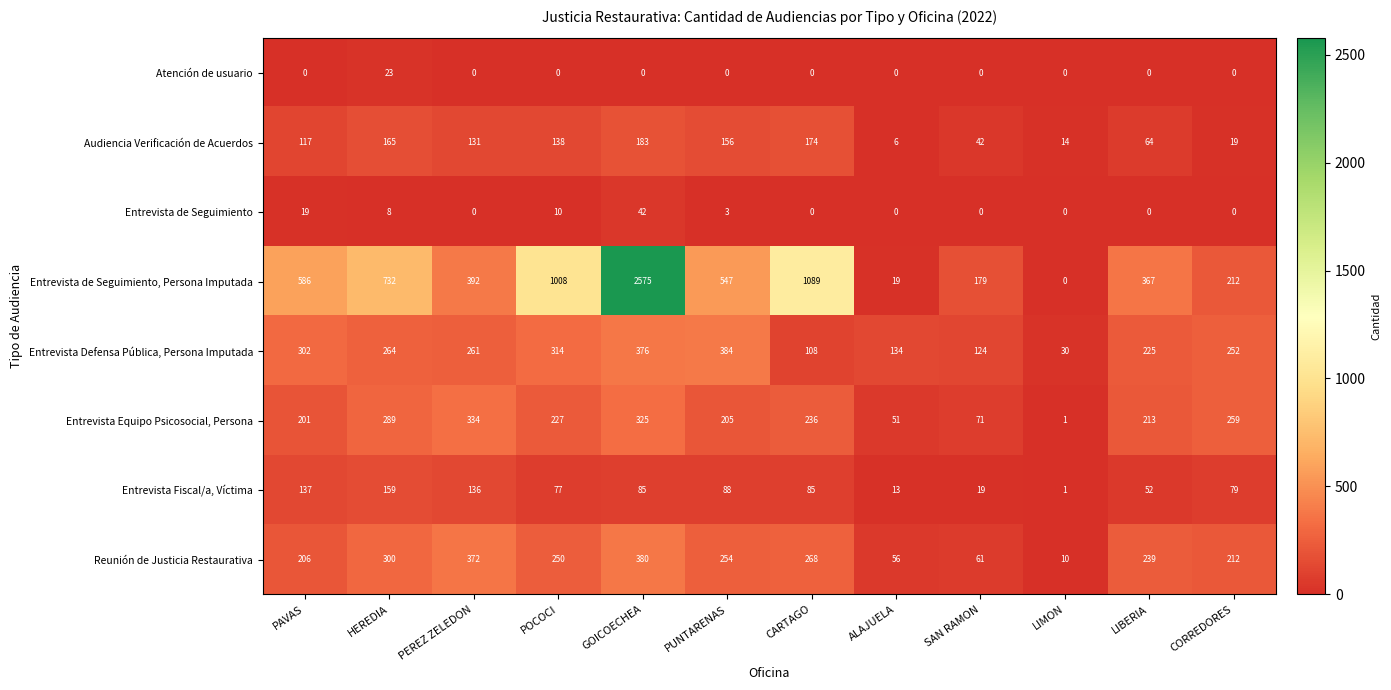

Rank the series by their maximum value, from highest to lowest.

Entrevista de Seguimiento, Persona Imputada, Entrevista Defensa Pública, Persona Imputada, Reunión de Justicia Restaurativa, Entrevista Equipo Psicosocial, Persona, Audiencia Verificación de Acuerdos, Entrevista Fiscal/a, Víctima, Entrevista de Seguimiento, Atención de usuario